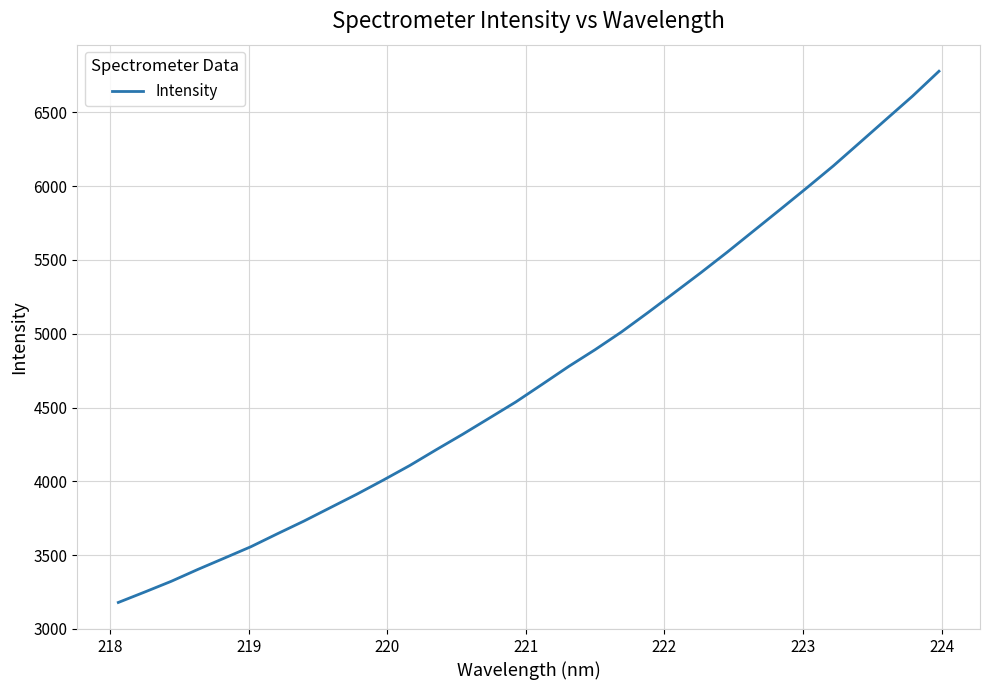

What is the greatest value displayed?

6779.1